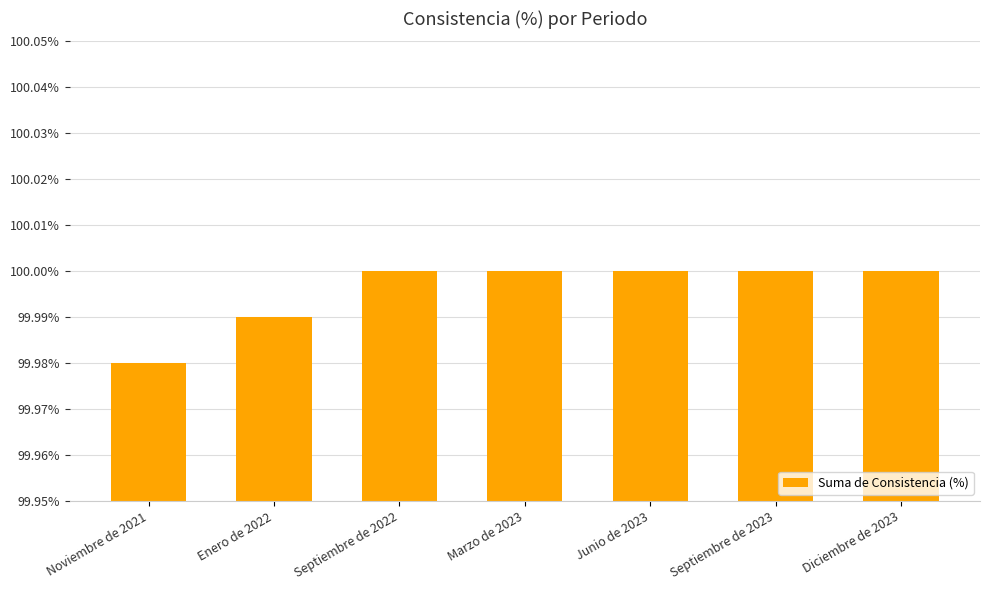

At which label is the value closest to 99?

Noviembre de 2021